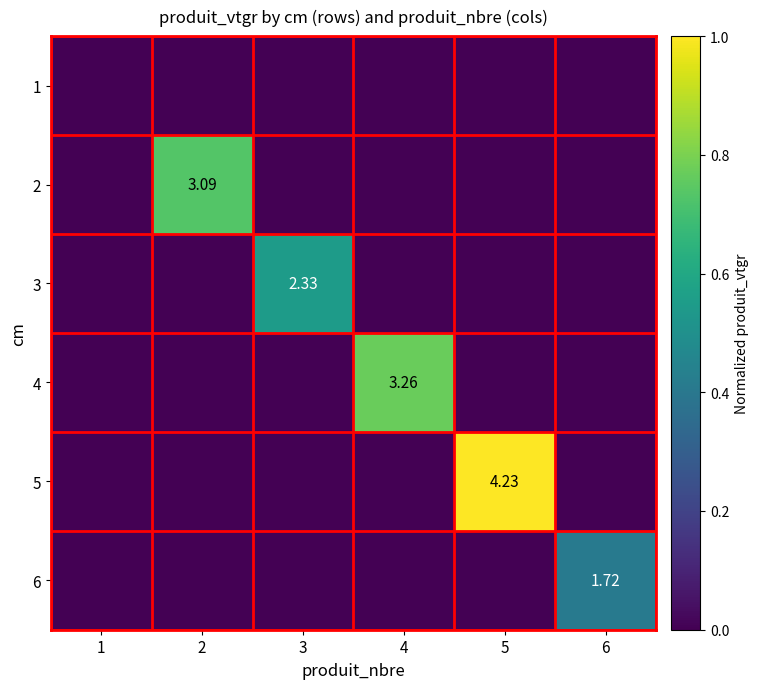

Which category has the lowest value in the 2 series?

1